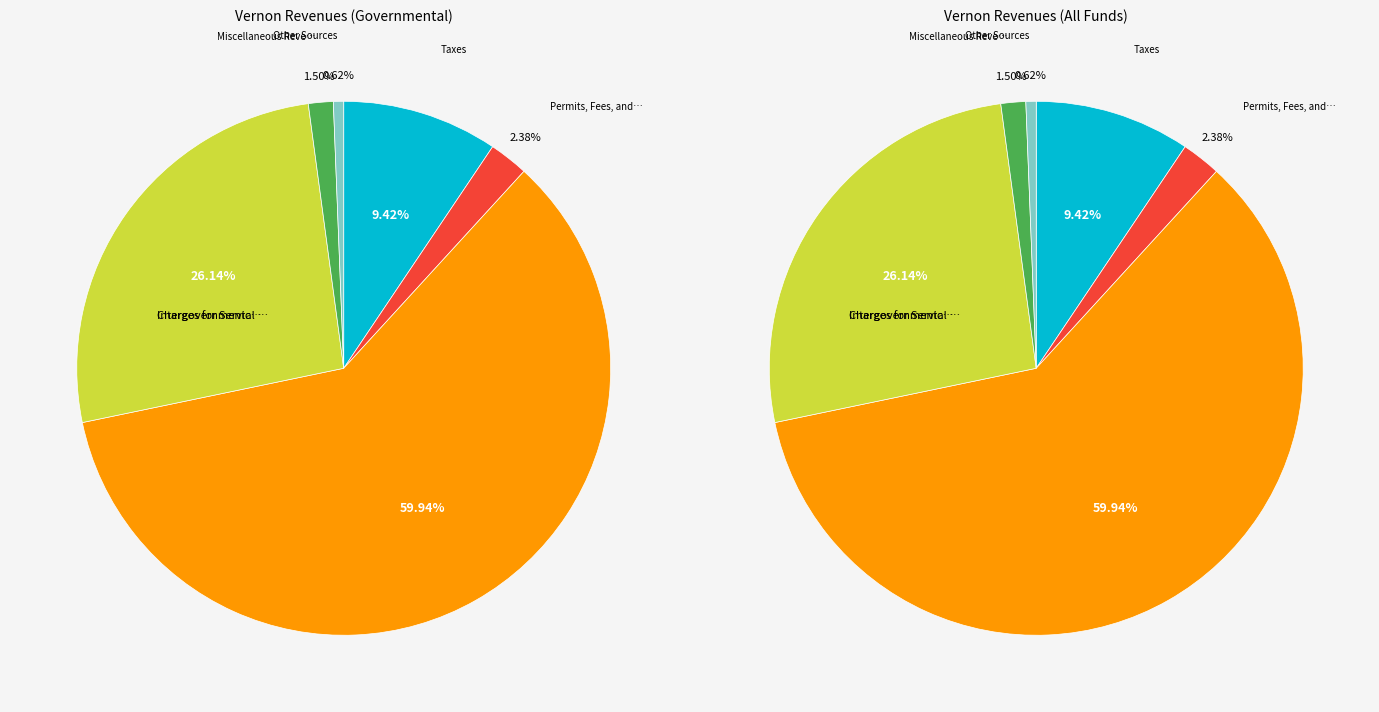

Count the number of slices in the pie.

6